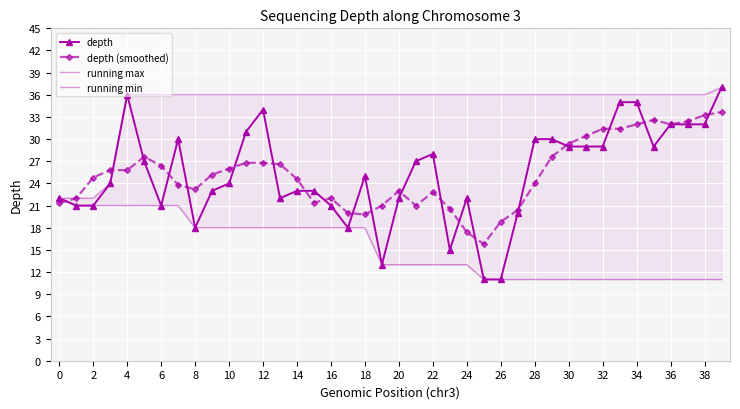

At which category does depth reach its first local peak?

4